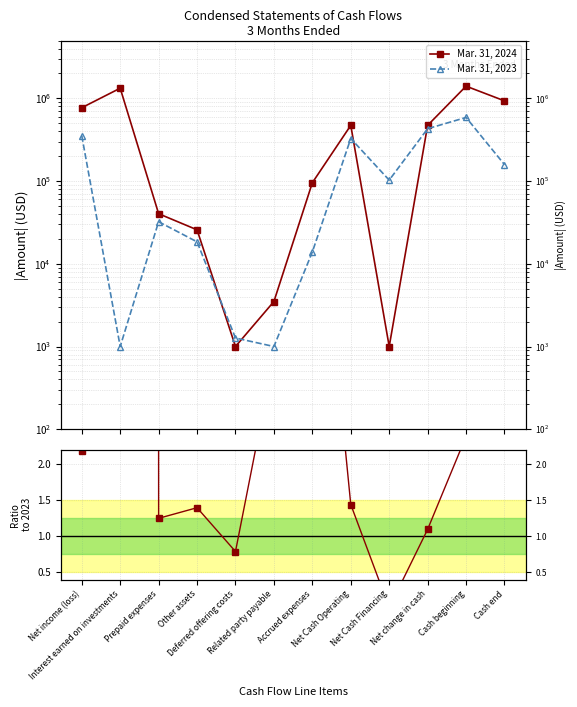

Does the chart display data point markers on the line(s)?

Yes